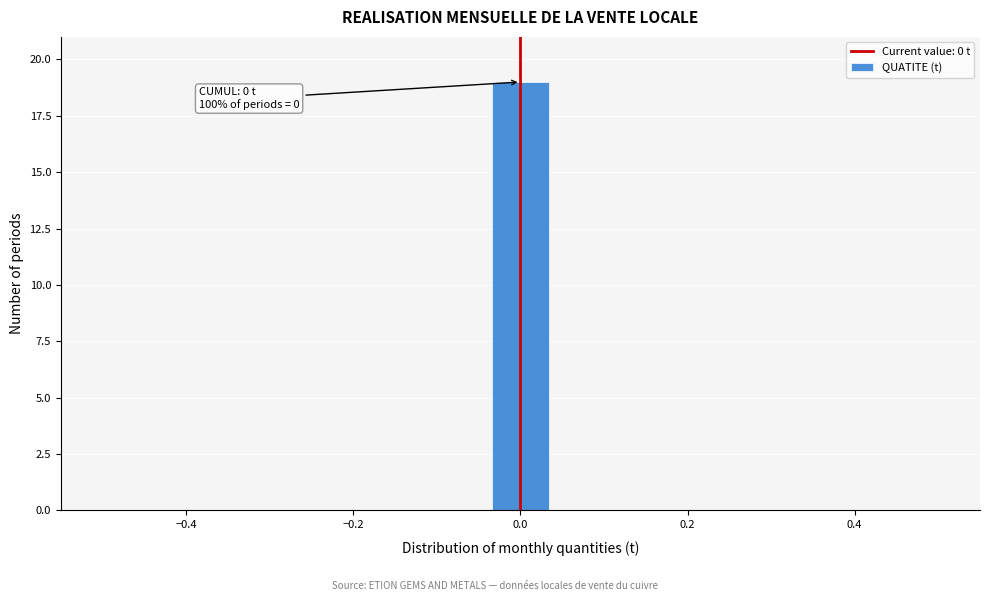

Read against the x-axis, roughly where is the centre of the tallest bar?

0.00